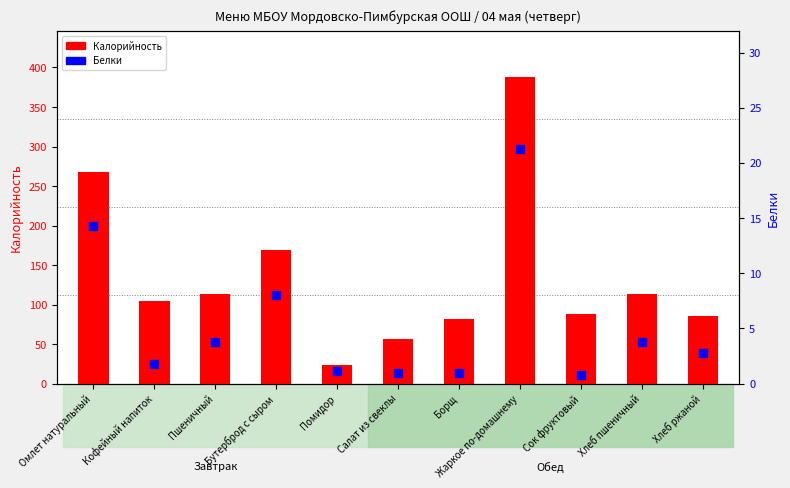

Which series contains the lowest Y value?

Белки